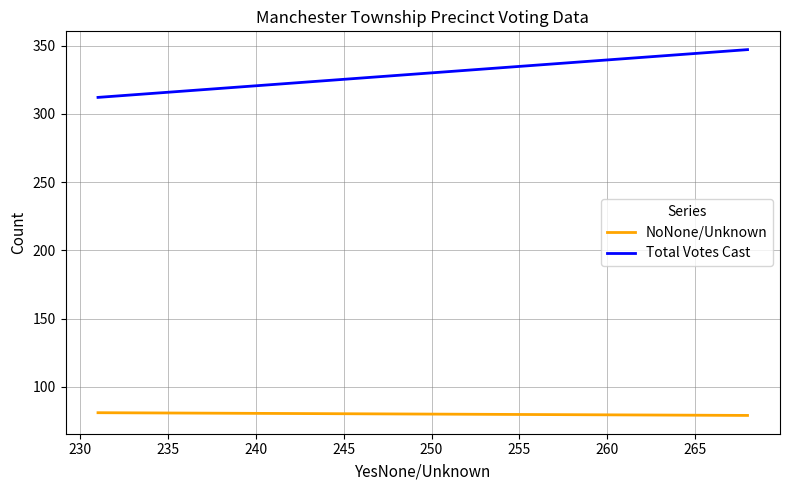

How many Total Votes Cast values are between 312 and 347?

2